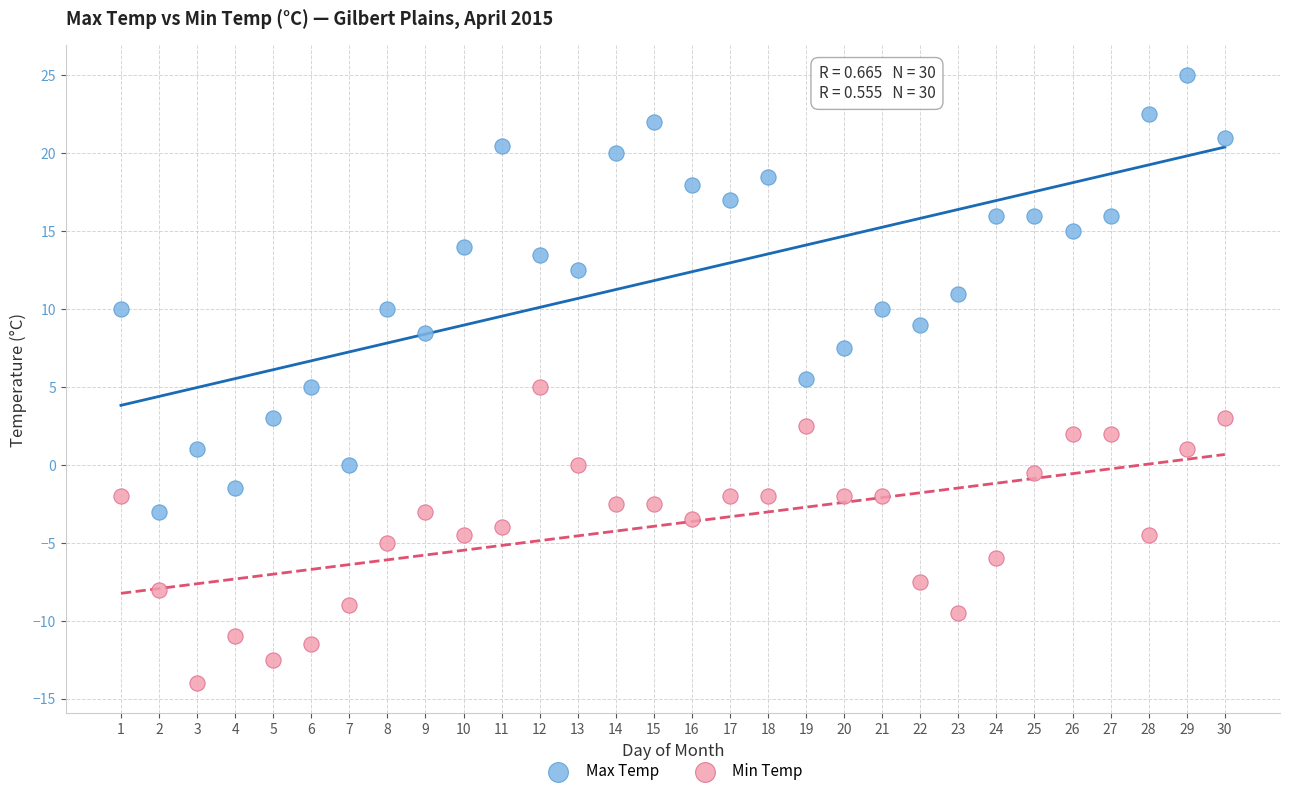

Across all data points, what is the range of Y values (max minus min)?

39.0